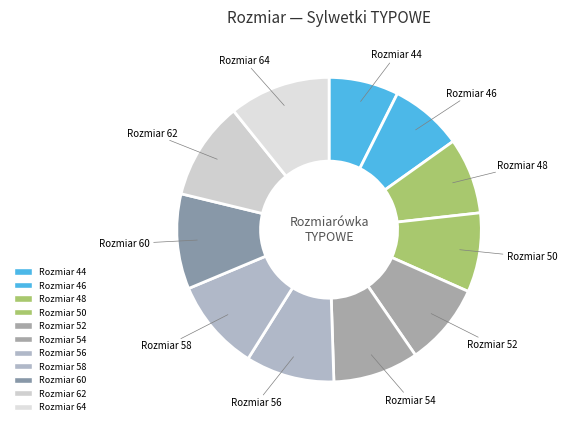

Count the number of slices in the pie.

11